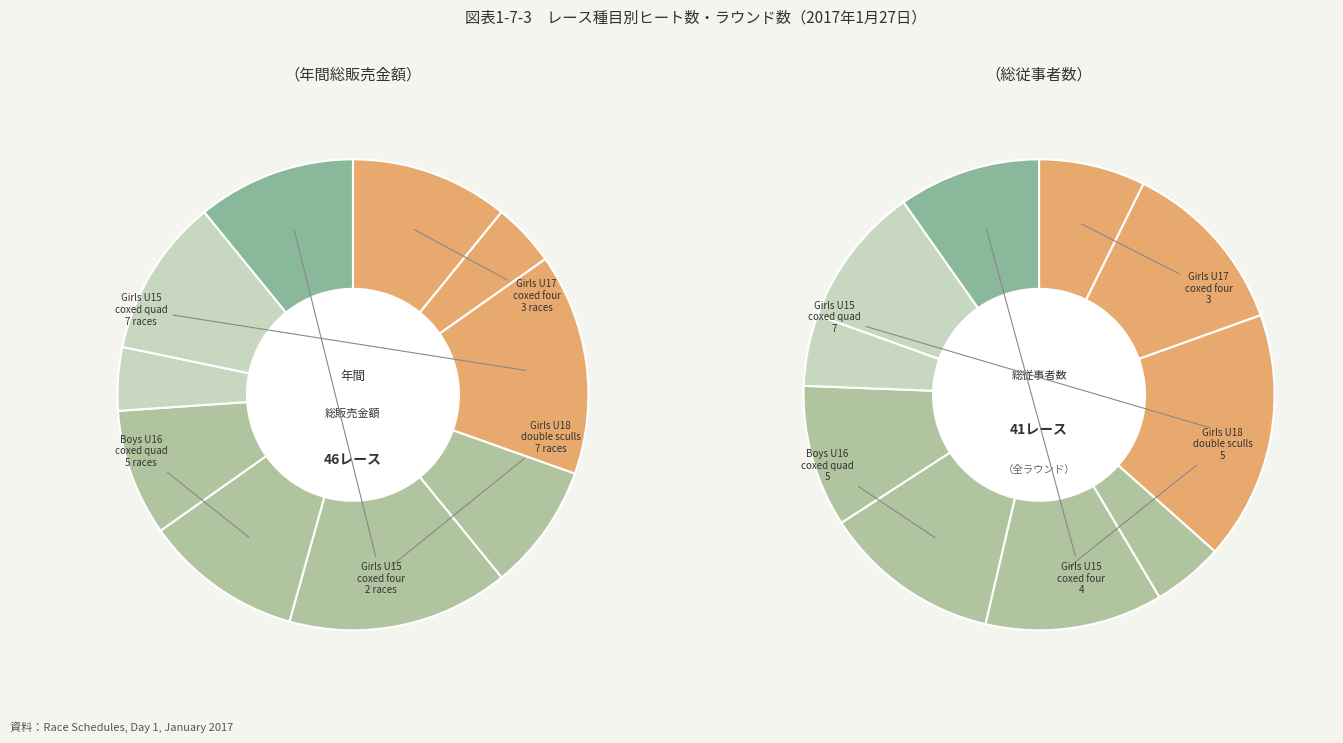

Does Girls U15 coxed four account for over 50% of the chart?

No